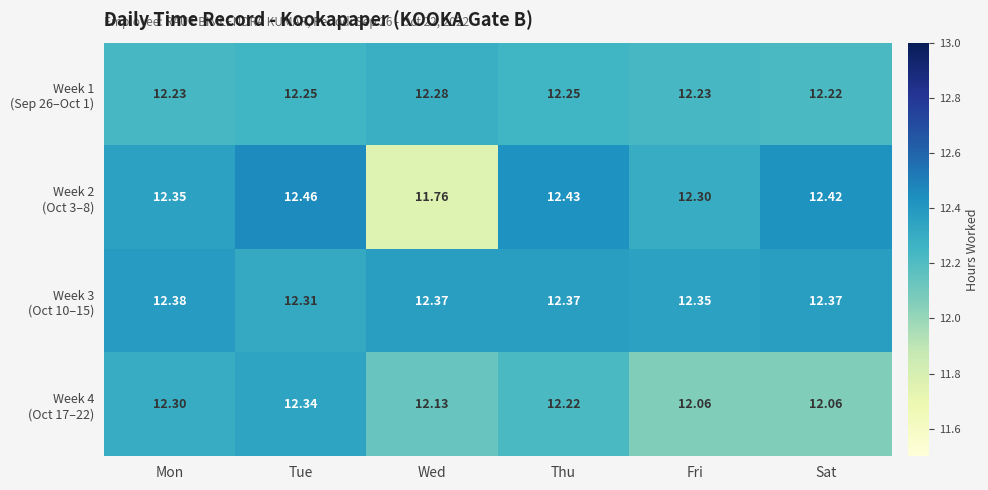

Which category has the highest value across all series?

Tue